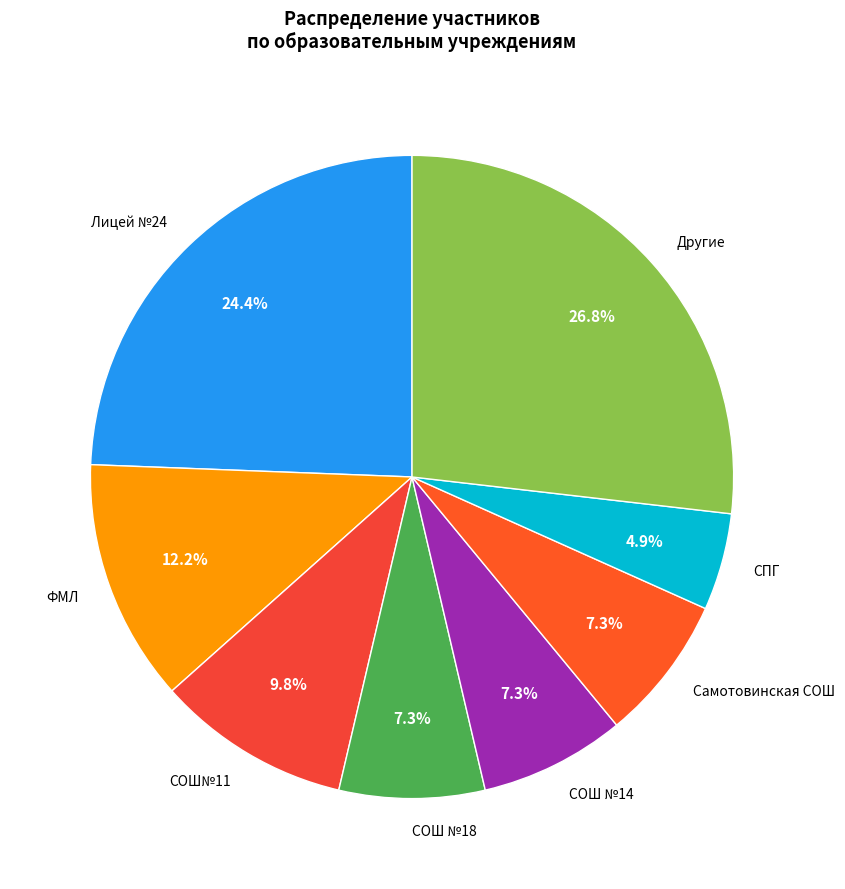

How much of the chart is everything except СПГ?

95.1%